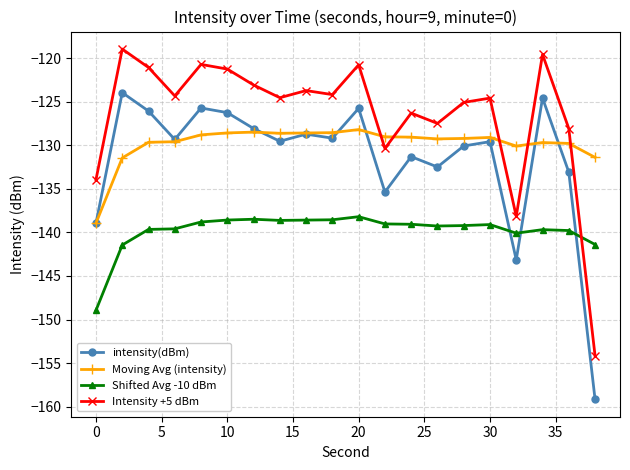

What is the value of the intensity(dBm) point at the 9th from the left?

-128.7